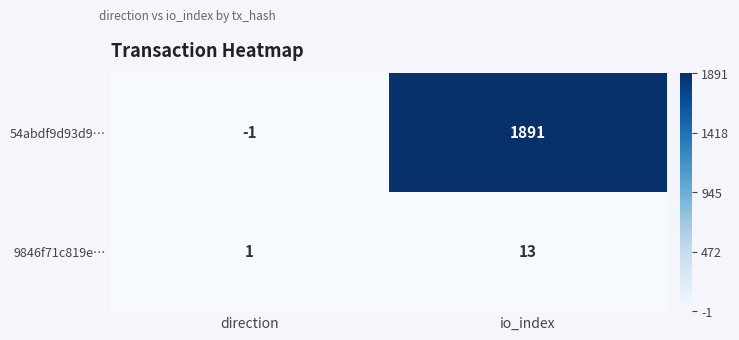

What is the difference between the maximum and minimum values in the 9846f71c819e… series?

12